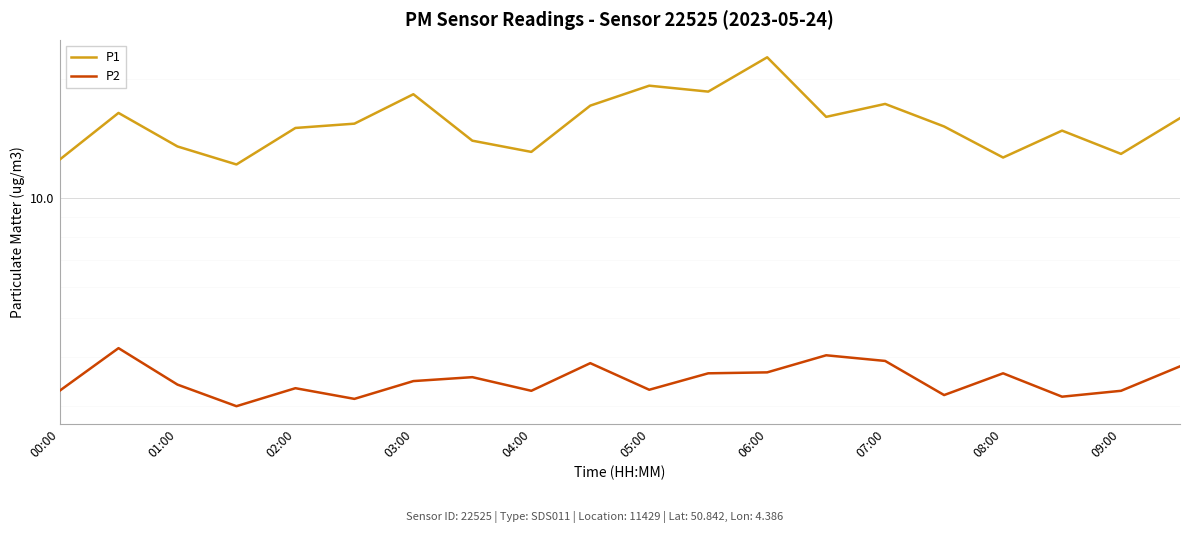

The P1 series shows 14.0 at 07:00. True or false?

True